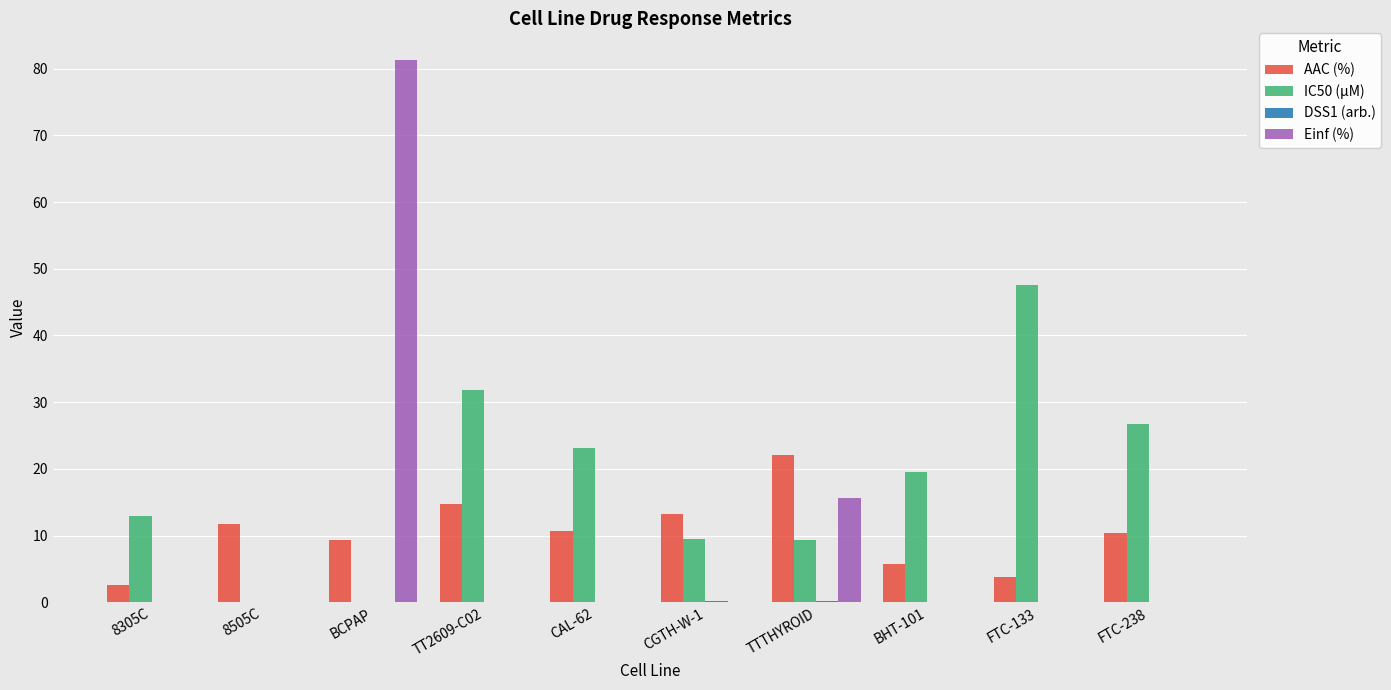

The IC50 (µM) series shows 23.2 at CAL-62. True or false?

True